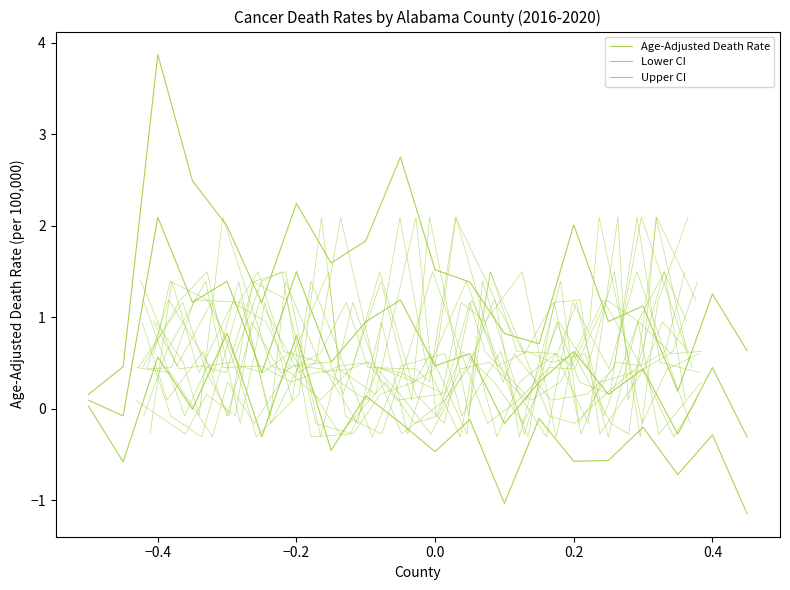

What is the sum of all Age-Adjusted Death Rate values?

11.5